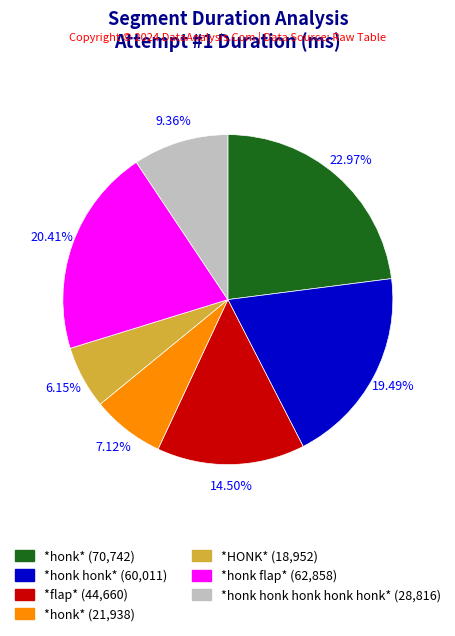

How many segments does this pie chart have?

7